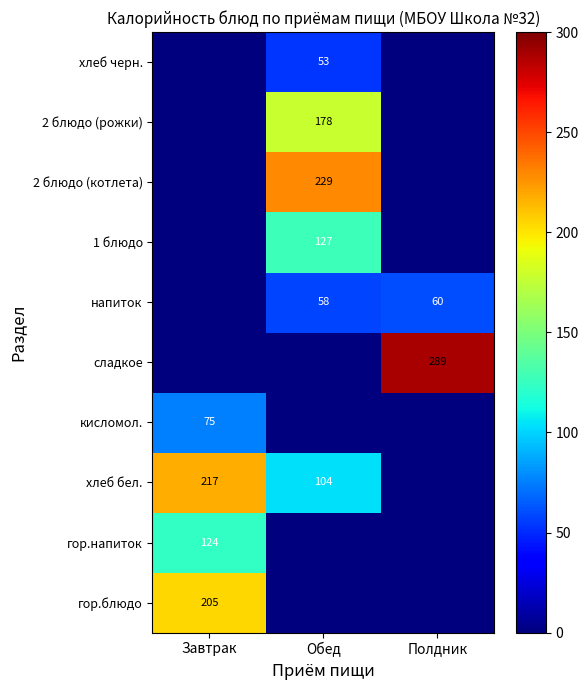

The 1 блюдо series shows 79 at Обед. True or false?

False